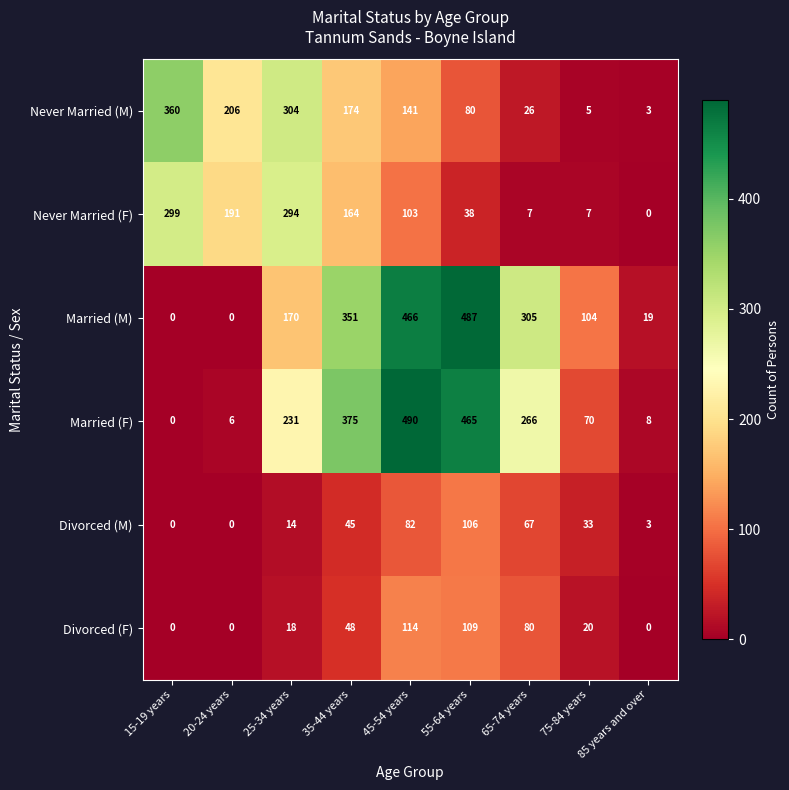

Count the number of categories in the chart.

9